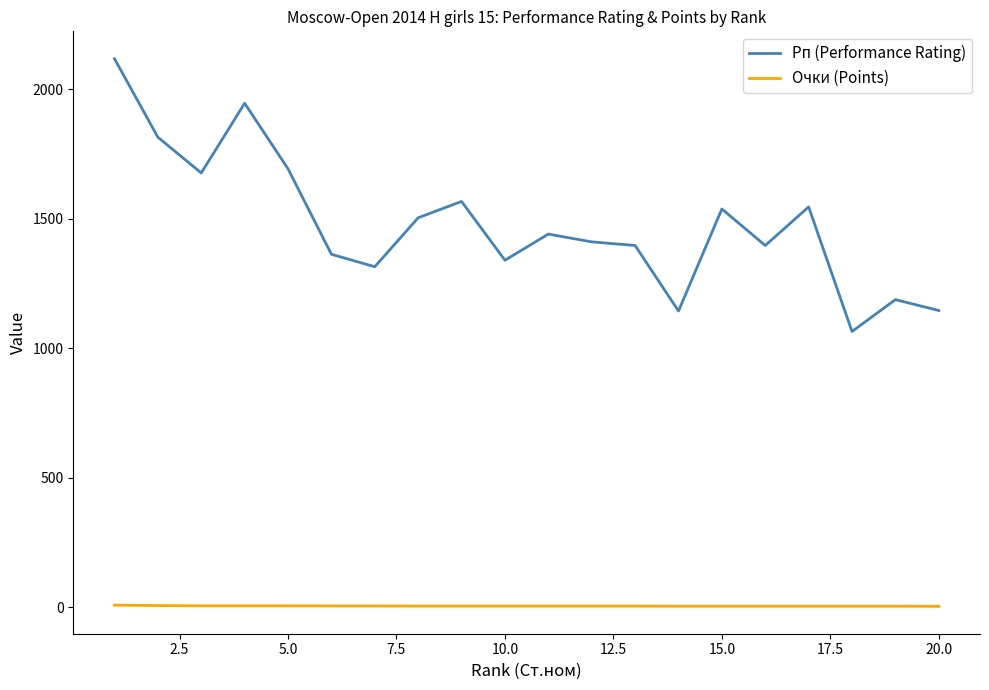

Which series has the widest spread of values?

Рп (Performance Rating)